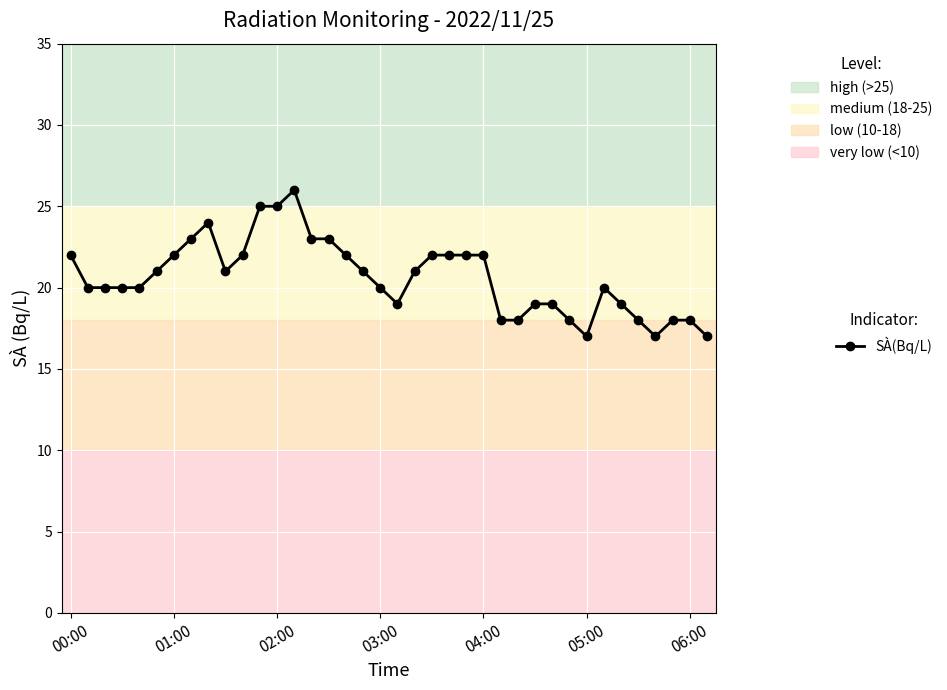

What is the maximum value shown in the chart?

26